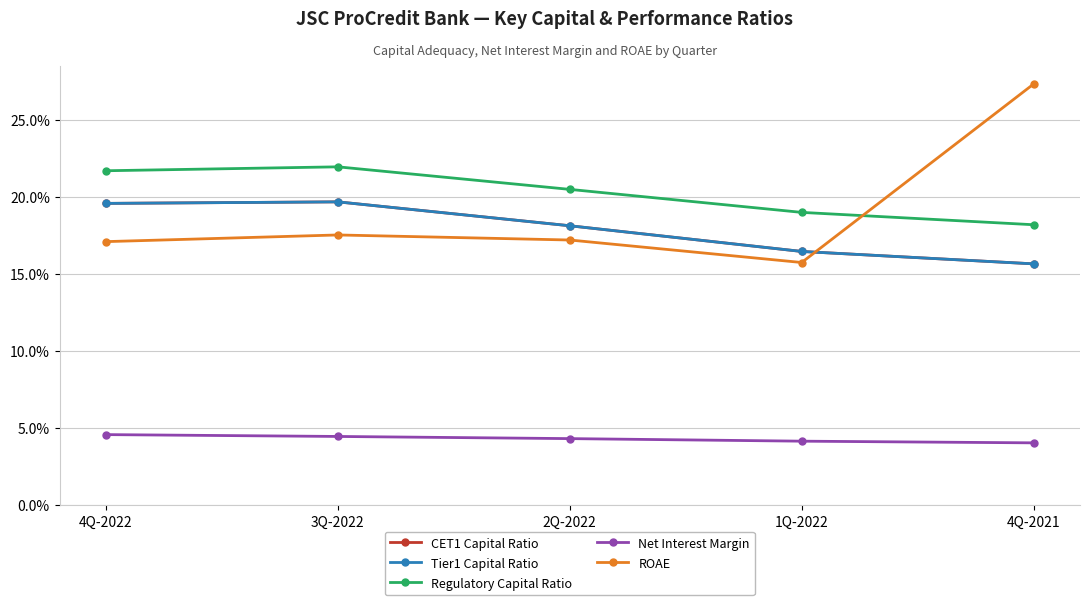

True or false: Net Interest Margin has more than 1 interior local peaks.

False